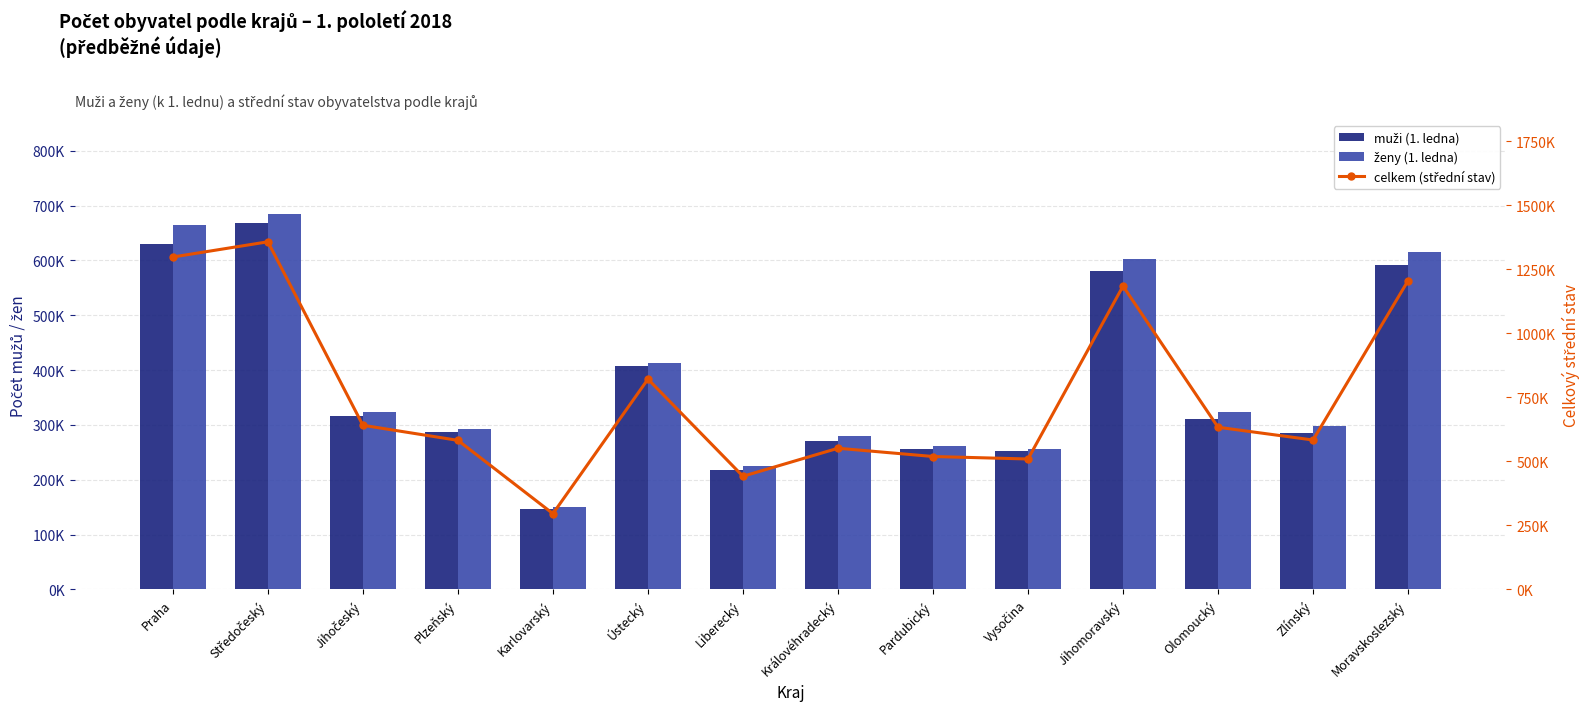

The muži (1. ledna) series shows 580152 at Jihomoravský. True or false?

True